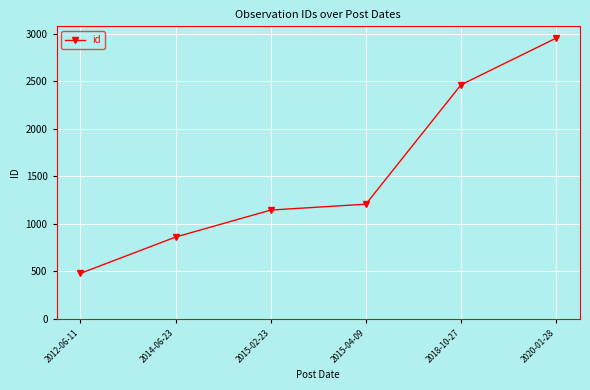

List the labels in order of value, largest first.

2020-01-28, 2018-10-27, 2015-04-09, 2015-02-23, 2014-06-23, 2012-06-11